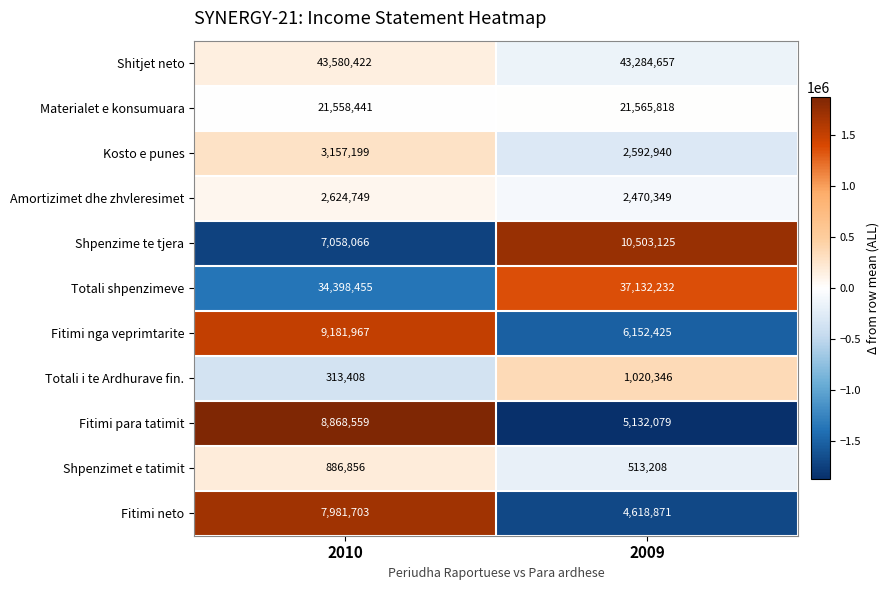

Between 2010 and 2009, which series saw the biggest shift?

Fitimi para tatimit